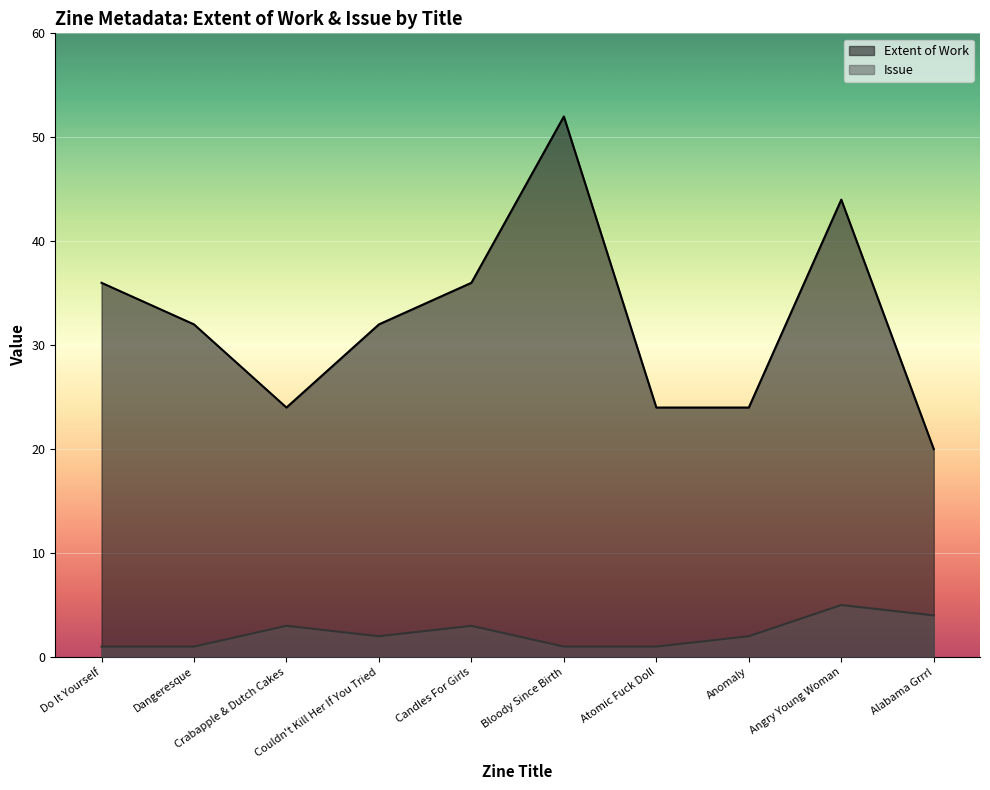

What value does the Extent of Work series have at Alabama Grrrl, to the nearest 5?

20